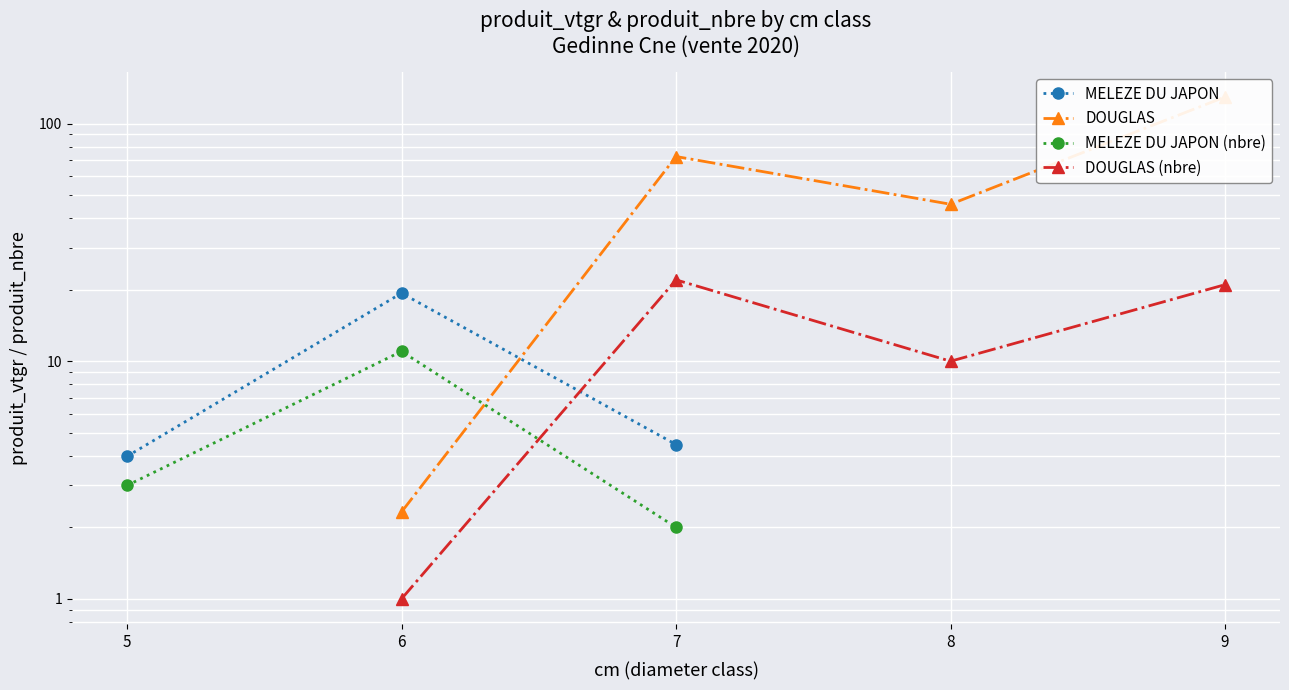

Between 5 and 6, which is larger?

6